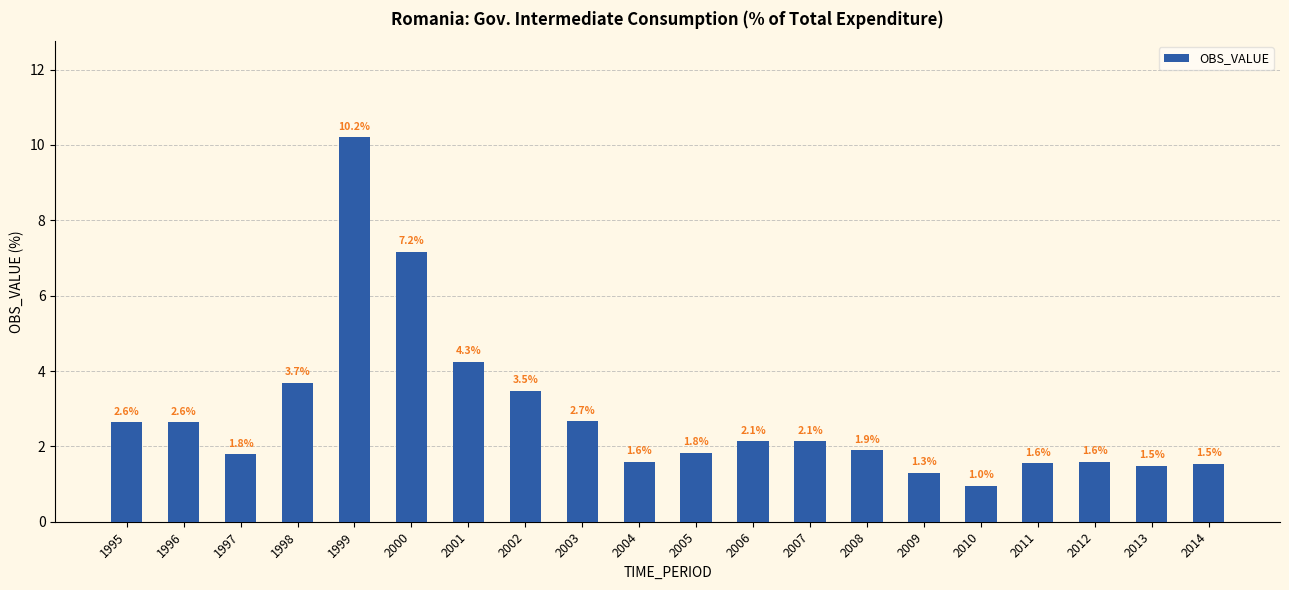

Which category has the highest value across all series?

1999